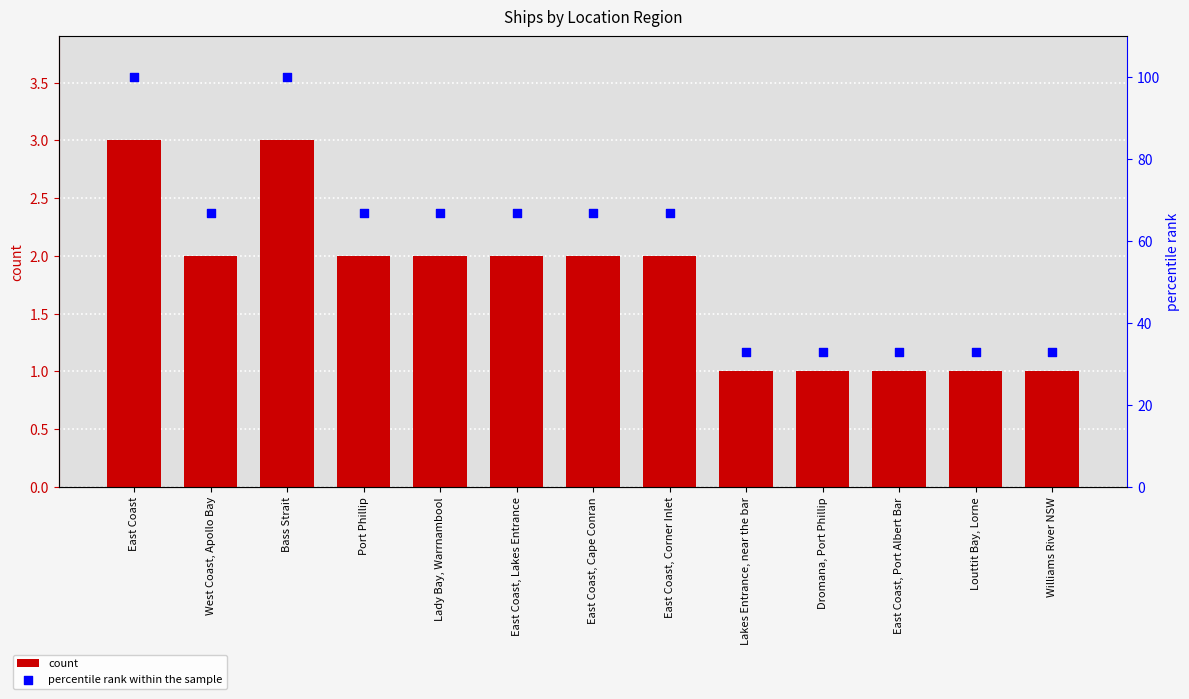

Which series contains the lowest Y value?

count